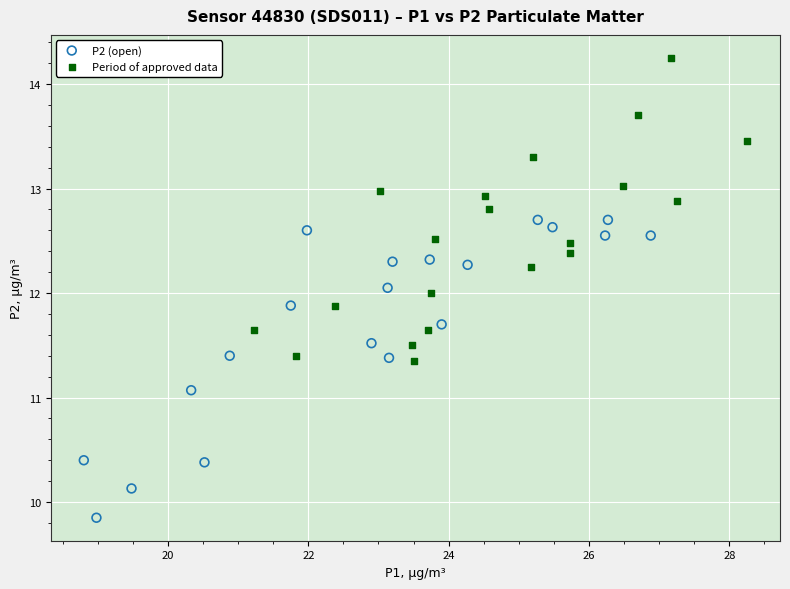

Which series has the largest Y range (max minus min)?

Period of approved data